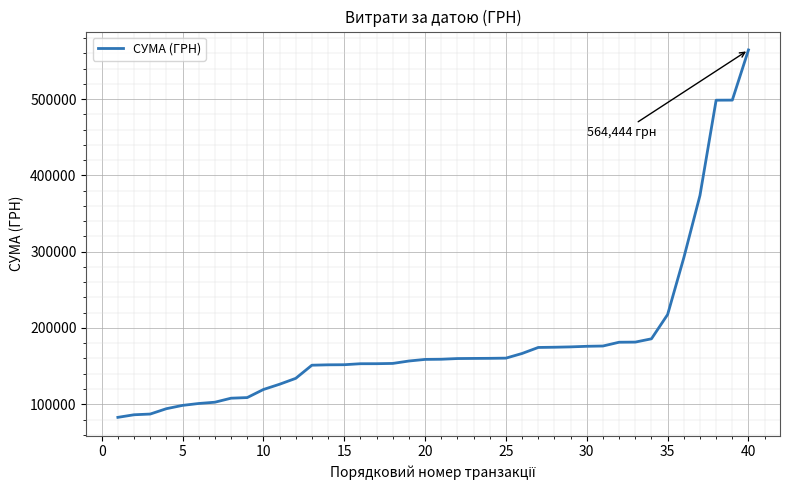

What is the difference between the second highest and second lowest values?

412432.7